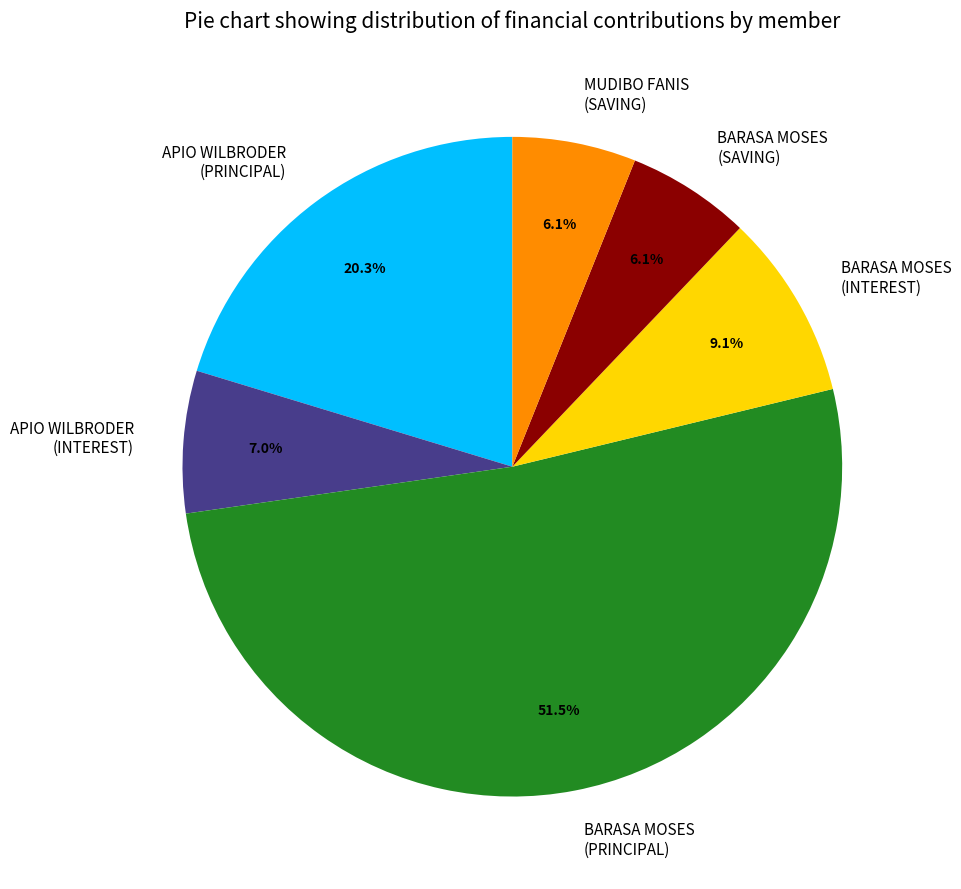

Which has a higher value, BARASA MOSES (PRINCIPAL) or APIO WILBRODER (INTEREST)?

BARASA MOSES (PRINCIPAL)